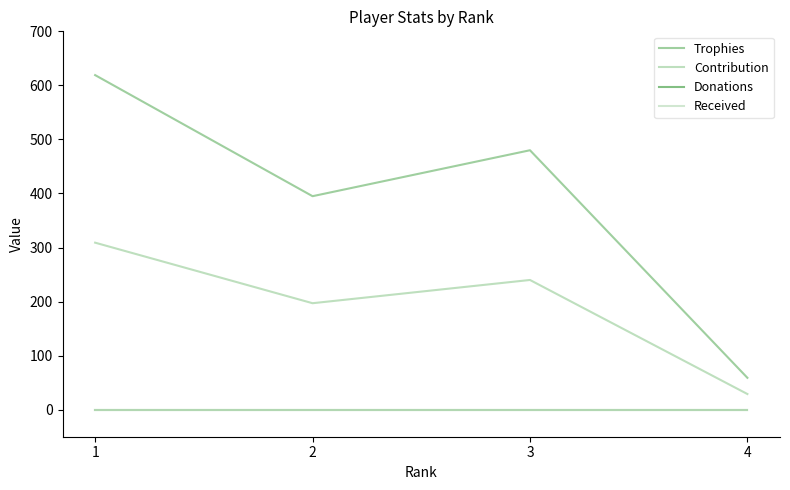

What is the lowest value of the Trophies series?

59